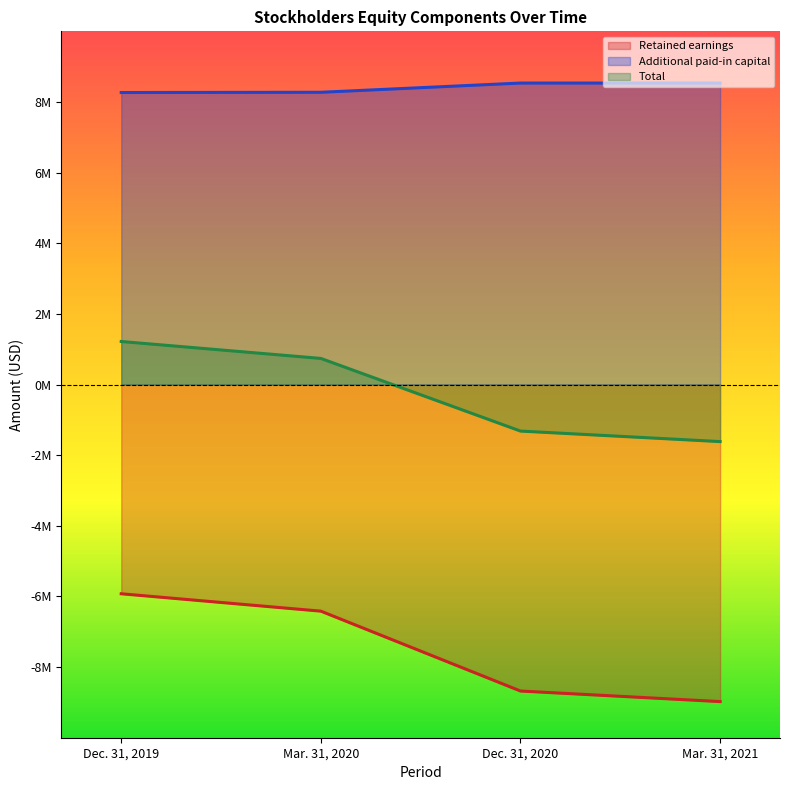

Reading left to right, list all the values displayed in this chart.

Retained earnings: -5924231	-6416436	-8677883	-8977218
Additional paid-in capital: 8267930	8274230	8535659	8535659
Total: 1218493	739037	-1317639	-1615484